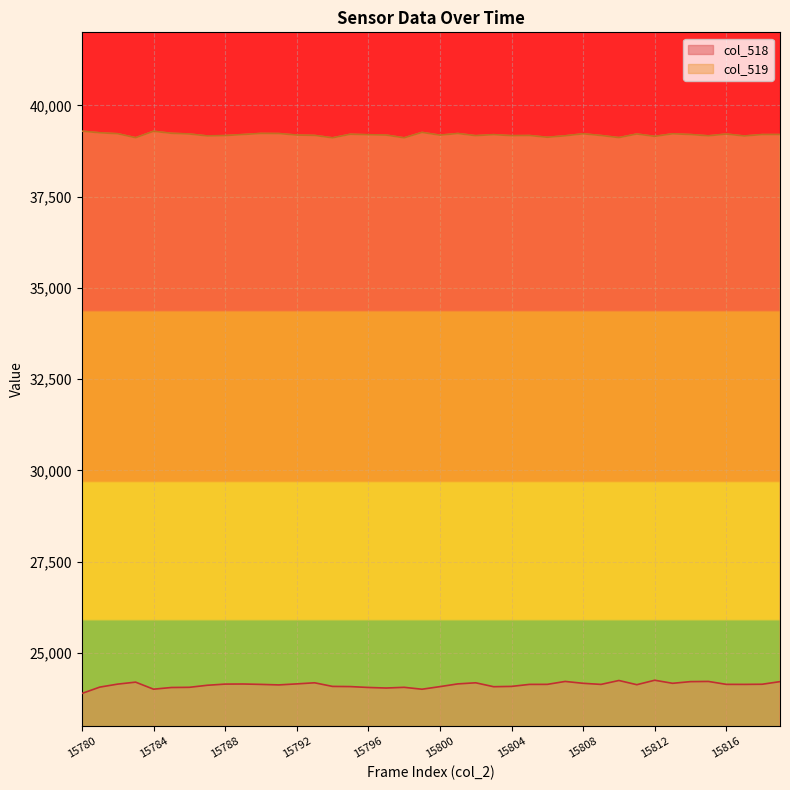

Which category has the highest value in the col_519 series?

15780